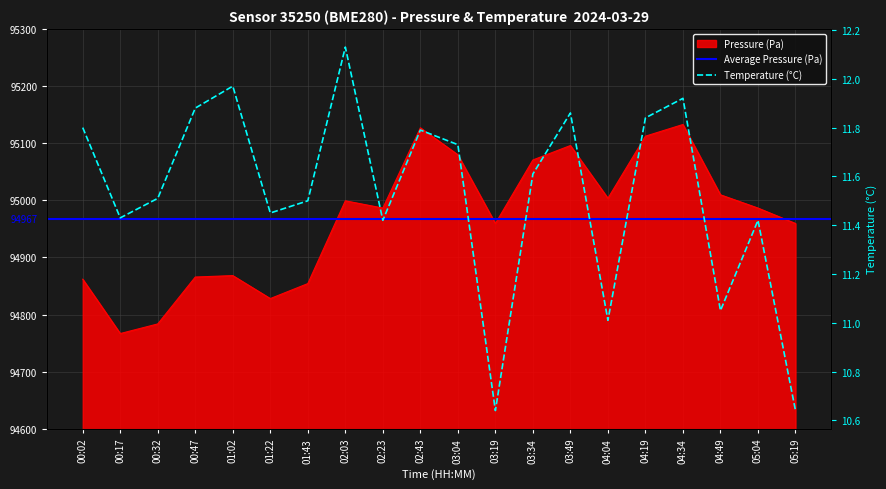

The pressure series shows 495.9 at 03:49. True or false?

True